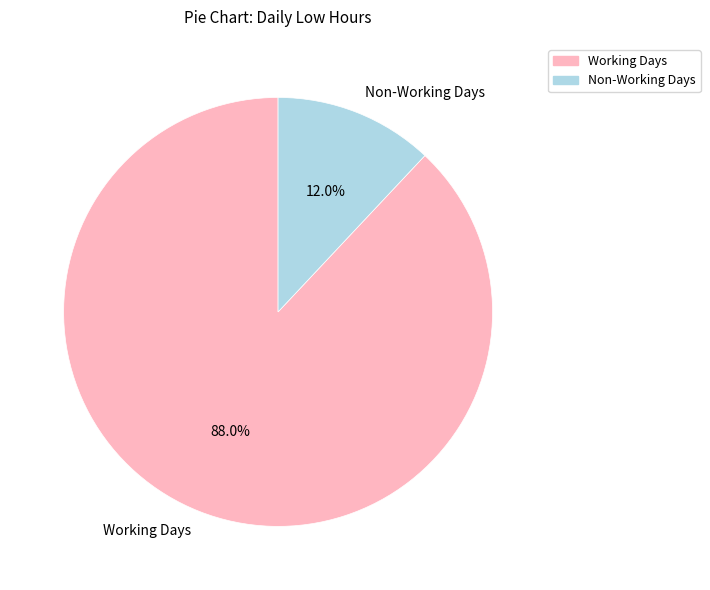

Rank the categories by value from highest to lowest.

Working Days, Non-Working Days